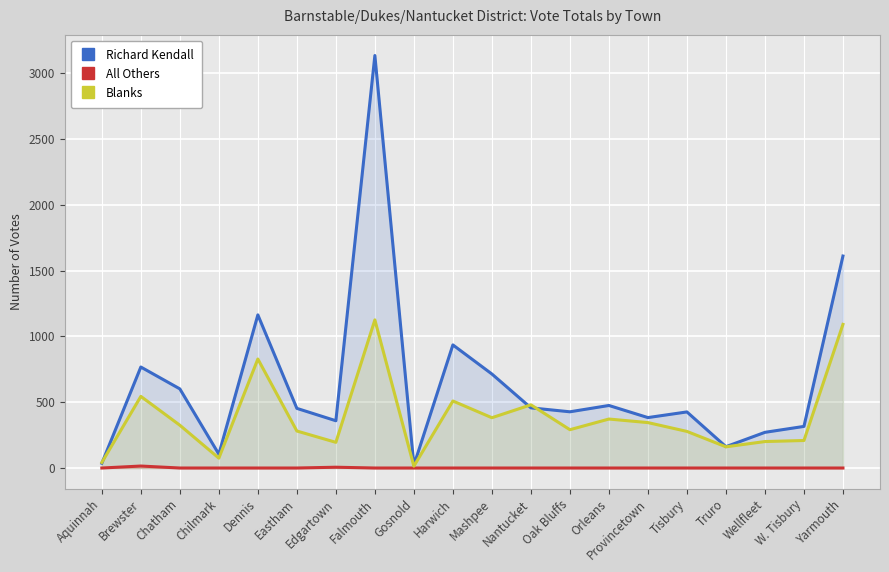

Which label corresponds to the largest value in the chart?

Falmouth